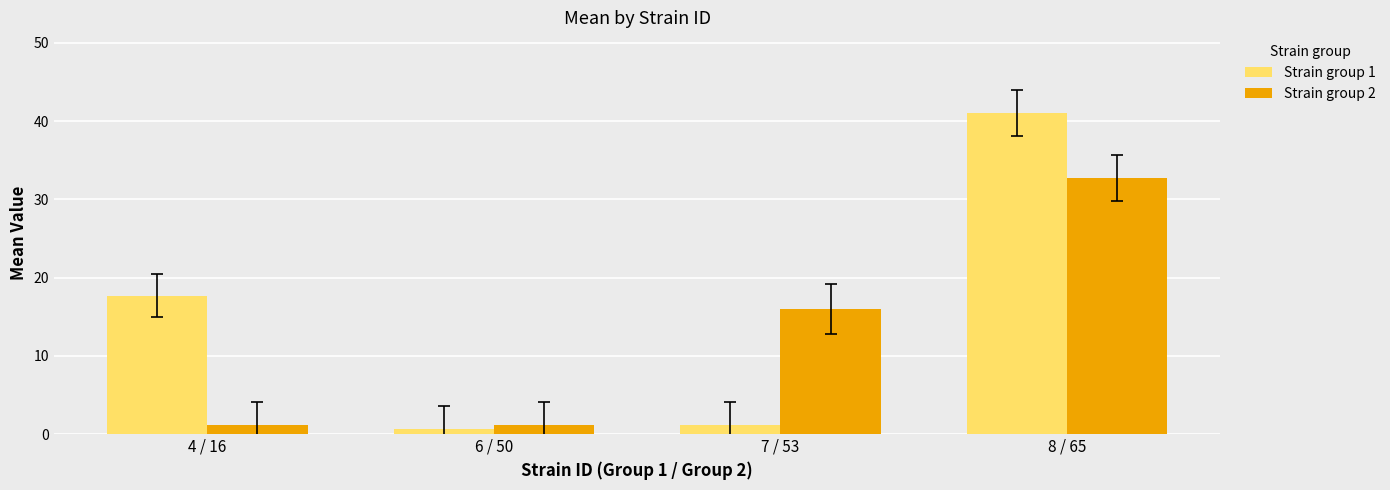

Rank the series by their maximum value, from lowest to highest.

Strain group 2, Strain group 1